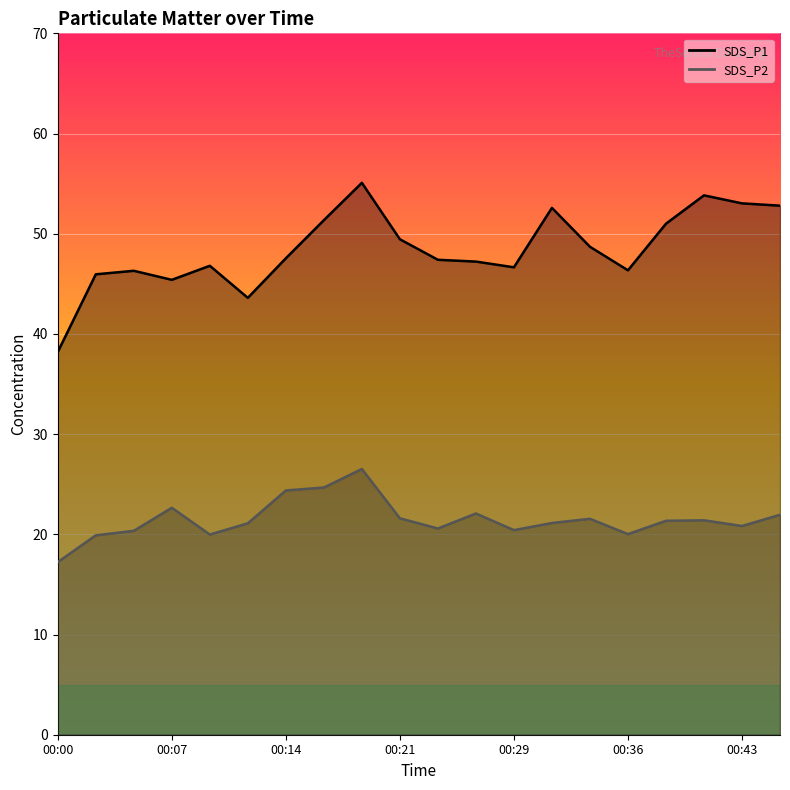

Reading right to left, what are all the values shown in this chart?

SDS_P1: 00:46=52.8	00:43=53.0	00:41=53.8	00:38=51.0	00:36=46.4	00:34=48.7	00:31=52.6	00:29=46.6	00:26=47.2	00:24=47.4	00:21=49.5	00:19=55.1	00:17=51.4	00:14=47.5	00:12=43.6	00:09=46.8	00:07=45.4	00:04=46.3	00:02=46.0	00:00=38.2
SDS_P2: 00:46=21.9	00:43=20.8	00:41=21.4	00:38=21.4	00:36=20.0	00:34=21.6	00:31=21.1	00:29=20.4	00:26=22.1	00:24=20.6	00:21=21.6	00:19=26.5	00:17=24.7	00:14=24.4	00:12=21.1	00:09=20.0	00:07=22.6	00:04=20.4	00:02=19.9	00:00=17.2